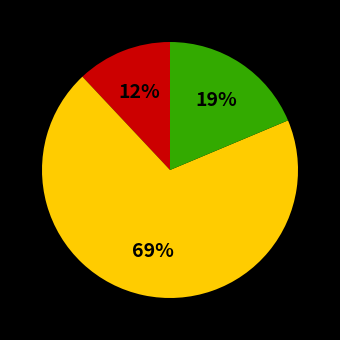

Is there any slice that represents more than half of the pie?

Yes